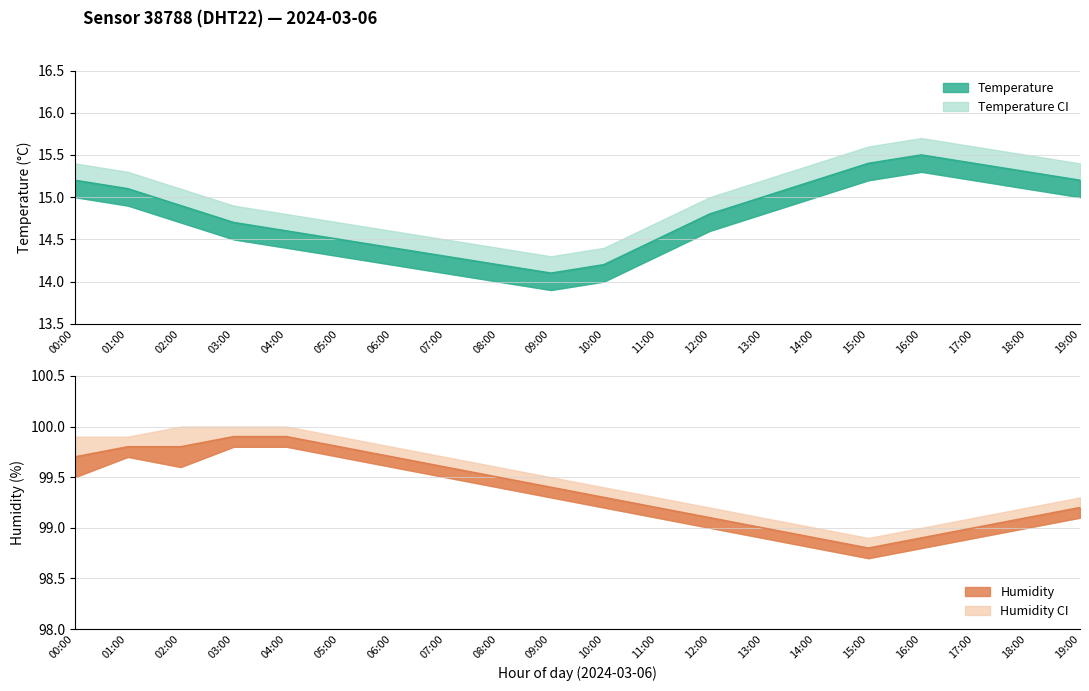

True or false: temperature and humidity cross at least once.

False